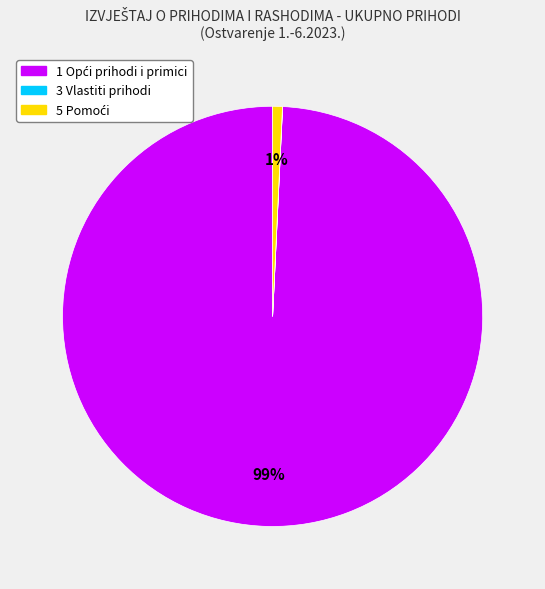

Is there a majority slice in this chart?

Yes